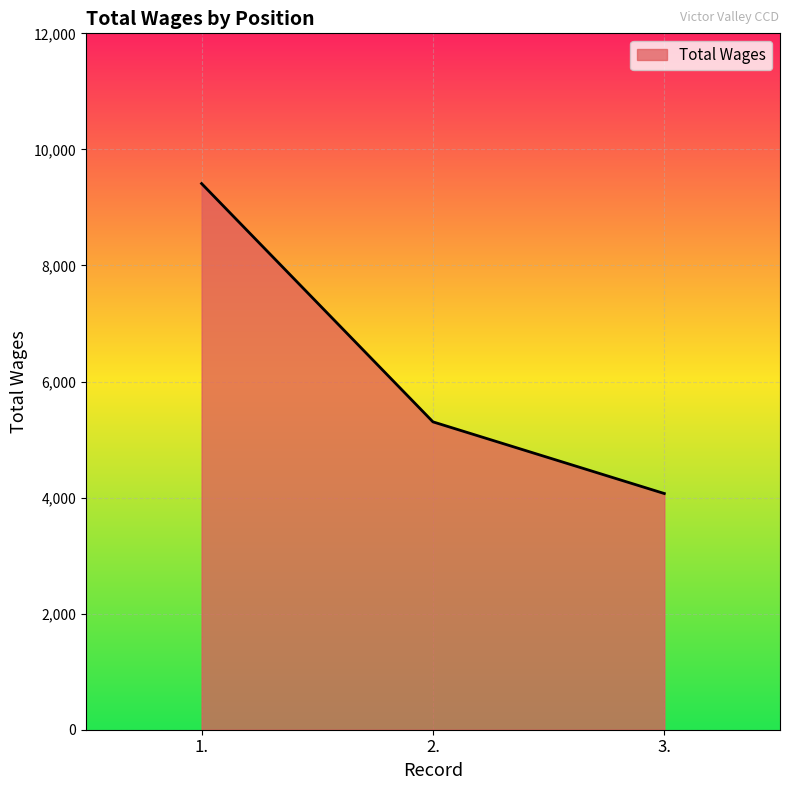

What is the change in value from 1. to 3.?

-5341